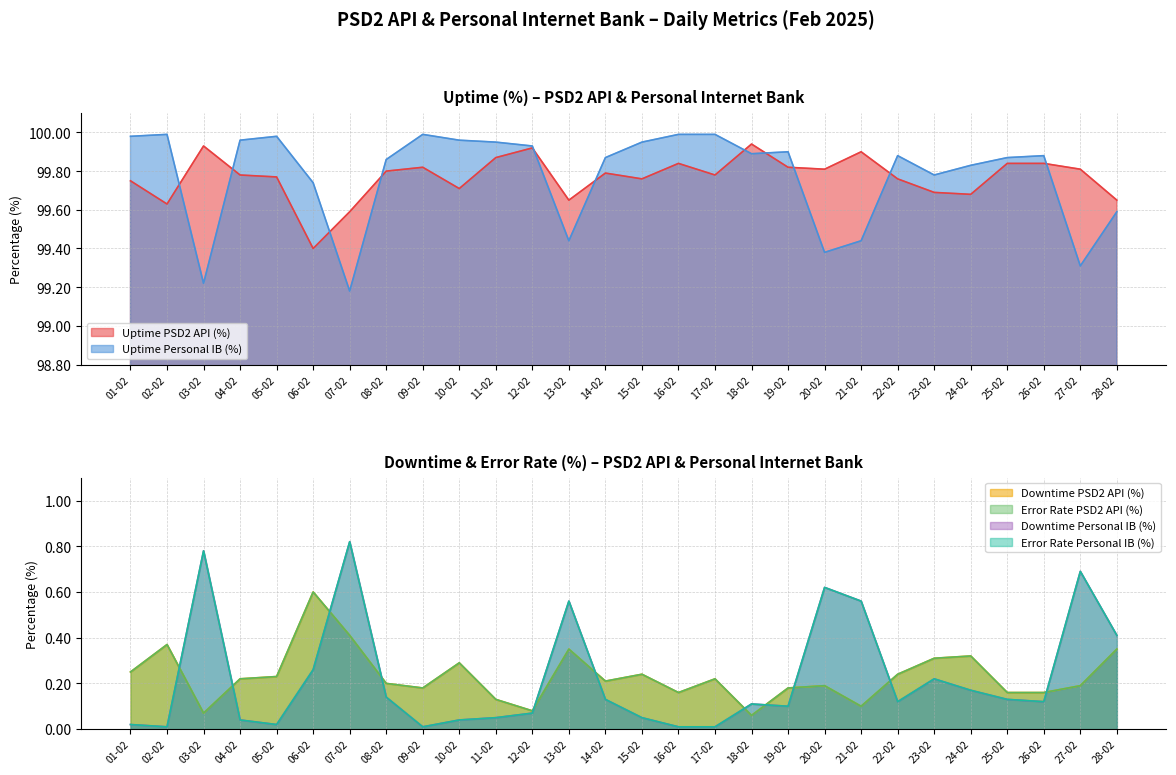

Is the value of Error Rate Personal IB (%) at 07-02 greater than the value of Downtime PSD2 API (%) at 18-02?

Yes